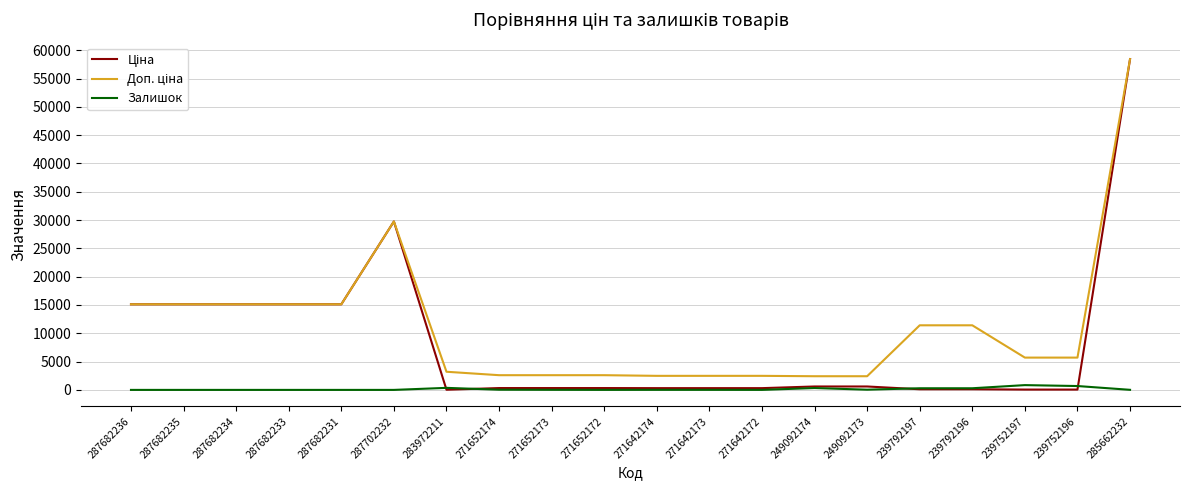

At how many categories does at least one series exceed 29057?

2